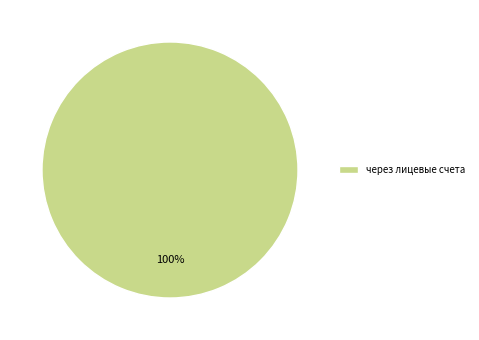

Count the number of slices in the pie.

1